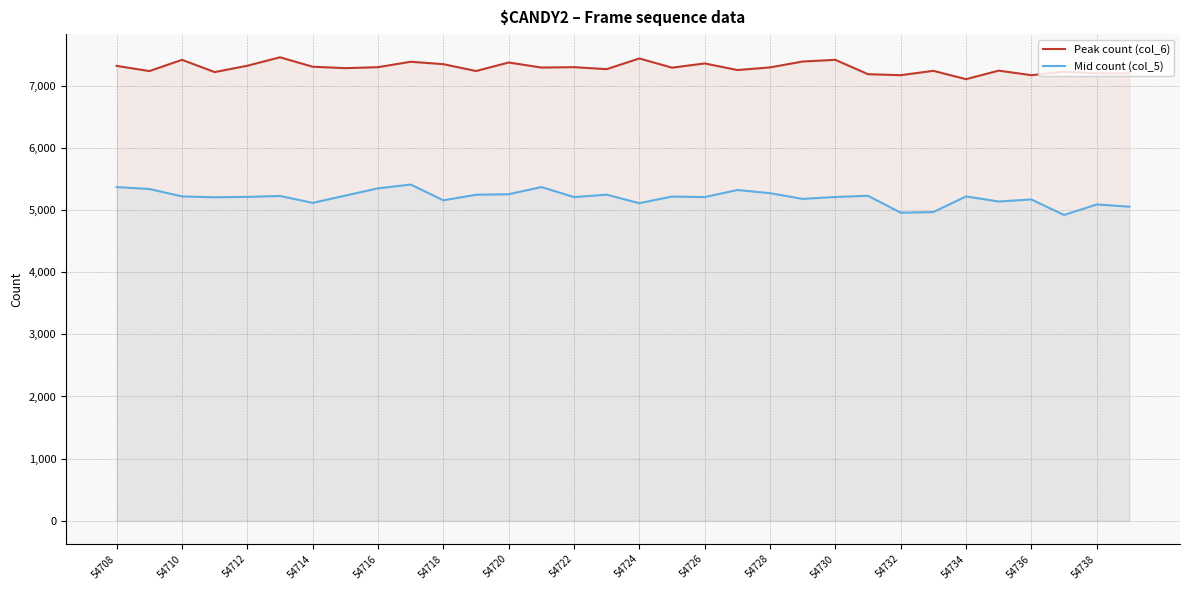

What is the spread (max minus min) of values at 54724?

2329